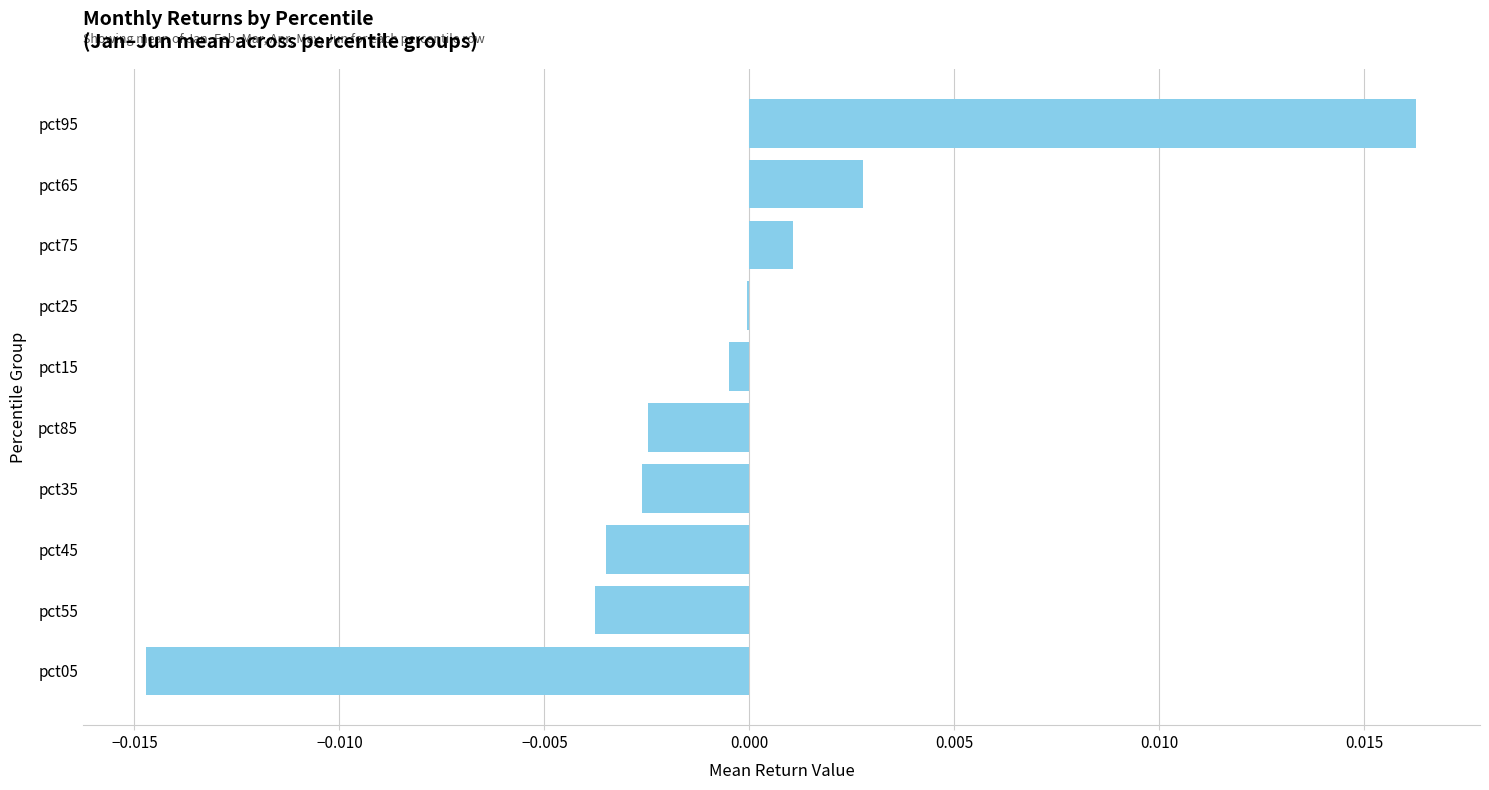

The value at pct05 is -0.0. True or false?

True